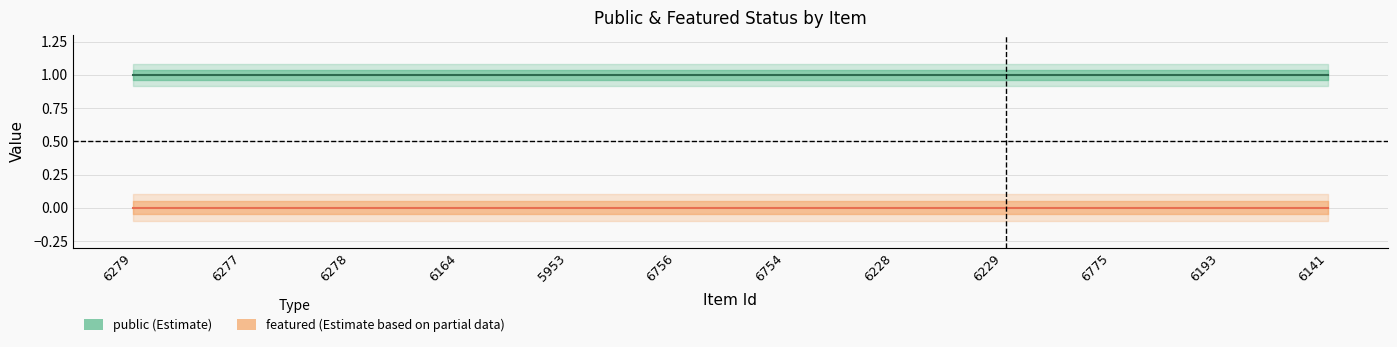

At which label is public closest to 1?

6279